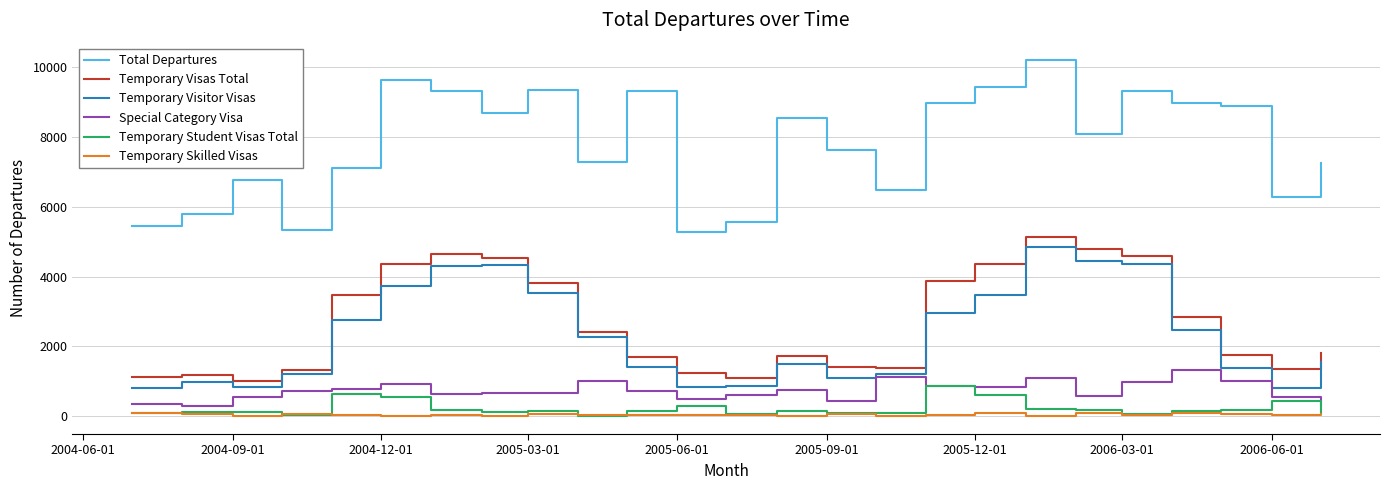

What is the maximum value for Temporary Student Visas Total?

860